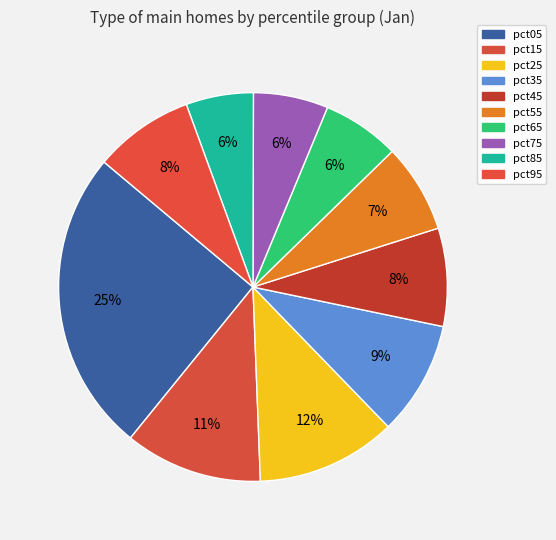

What percentage is the pct05 slice, to the nearest percent?

25%